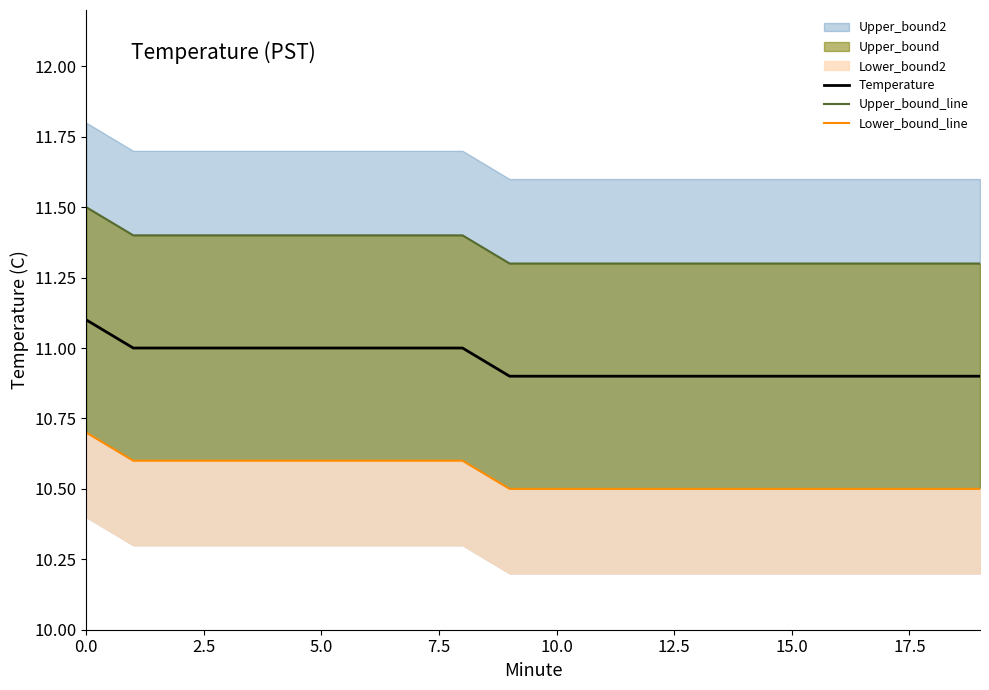

What is the difference between the maximum and minimum values in the Upper_bound_line series?

0.2